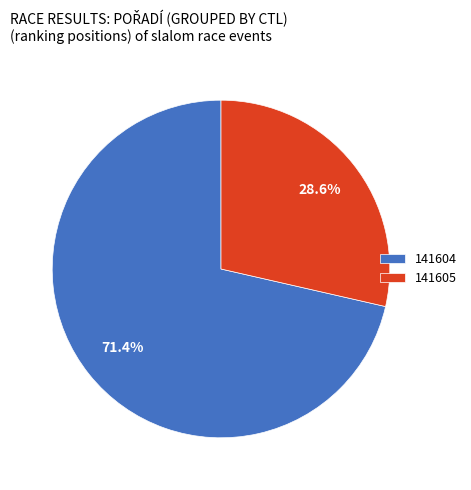

What percentage is the 141605 slice, to the nearest percent?

29%